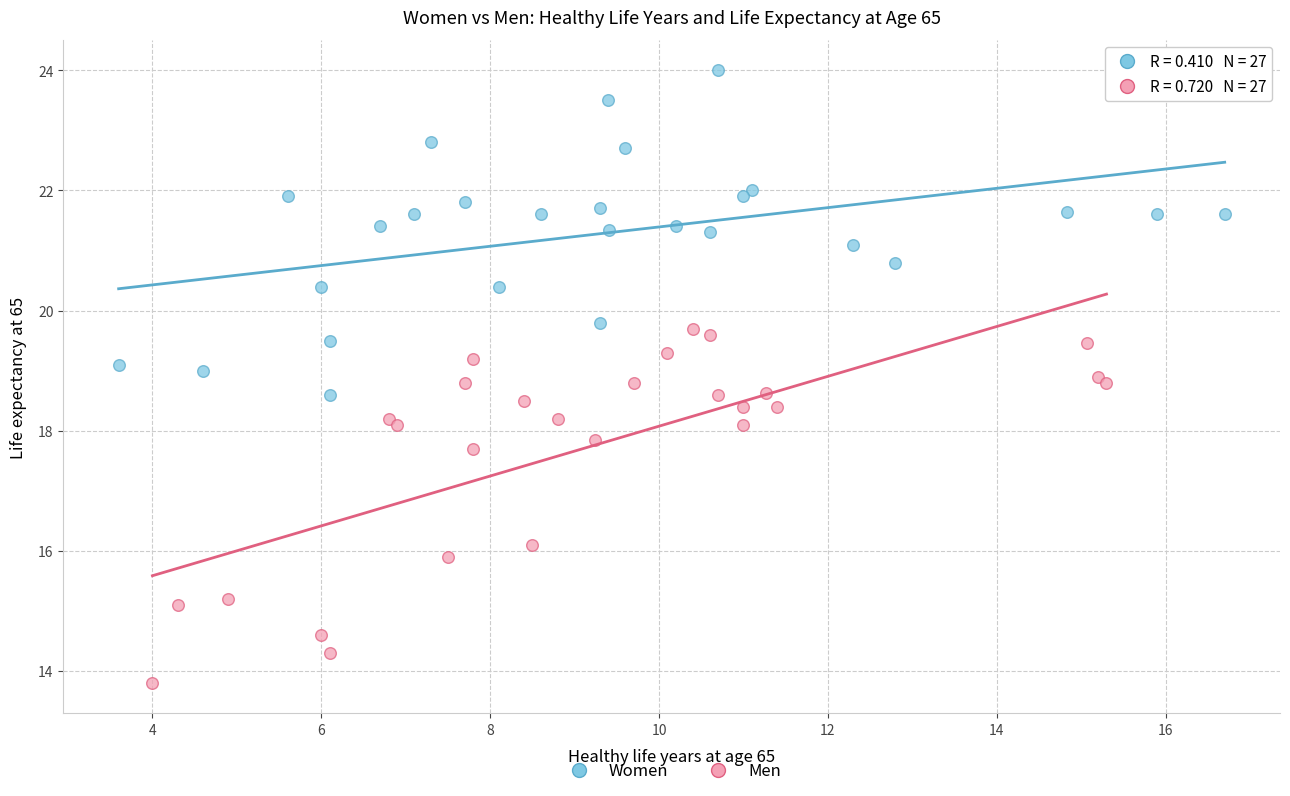

Which series contains the lowest Y value?

Men